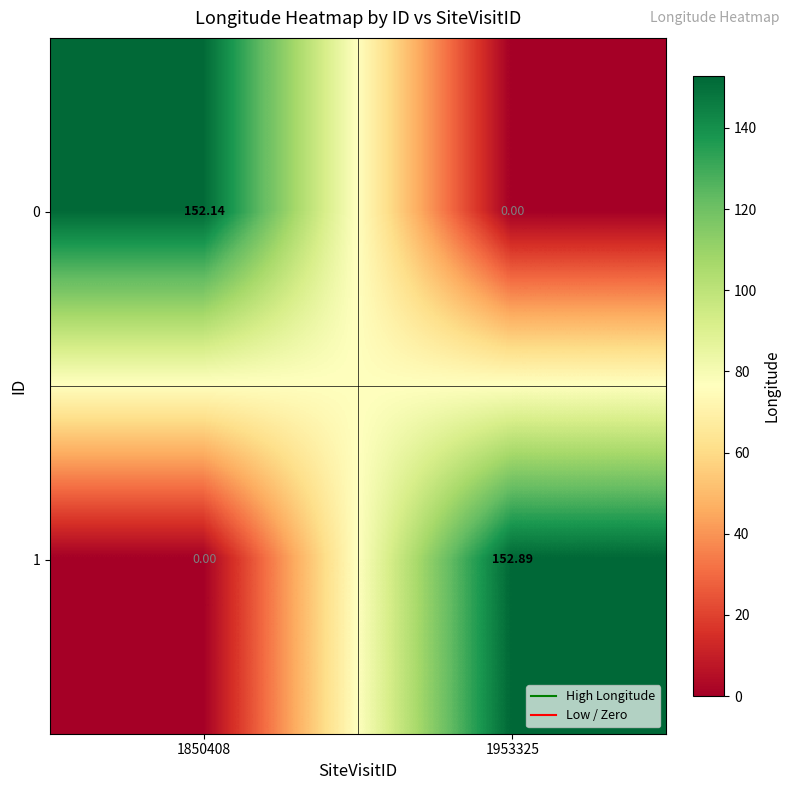

Is the value of 1 at 1953325 greater than the value of 0 at 1850408?

Yes